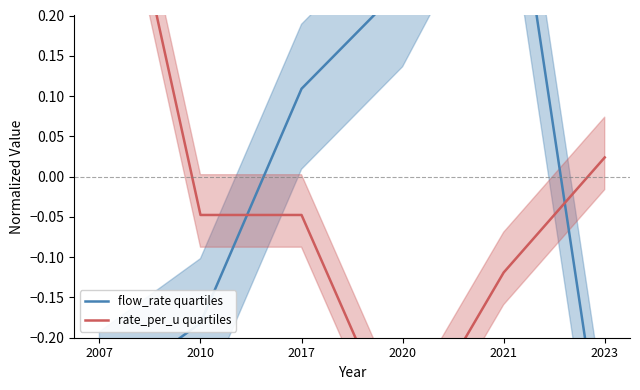

At which label does rate_per_u quartiles first exceed 0?

2007